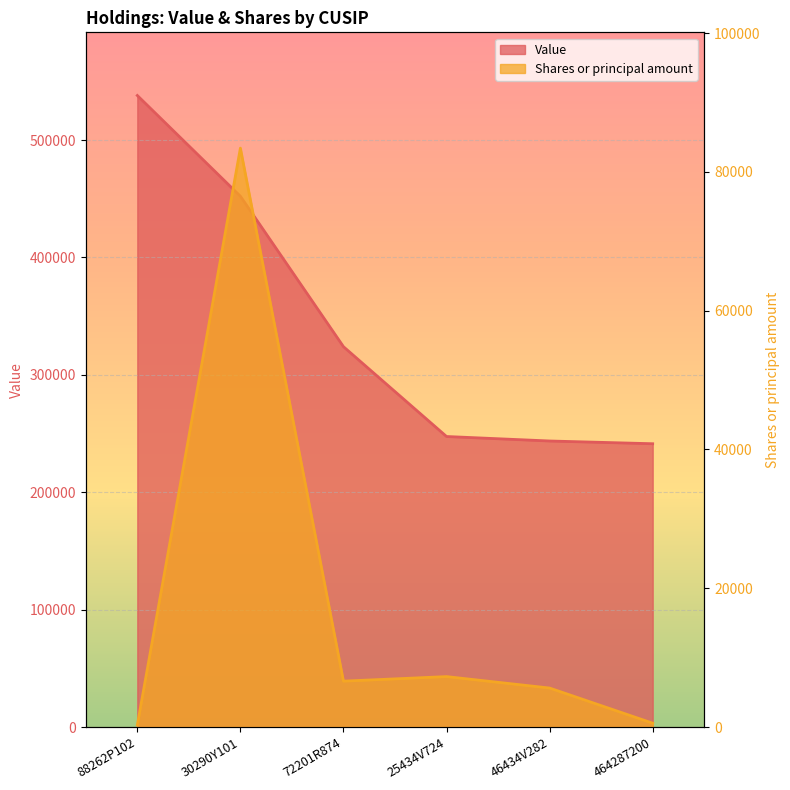

True or false: Shares or principal amount and Value intersect in this chart.

False